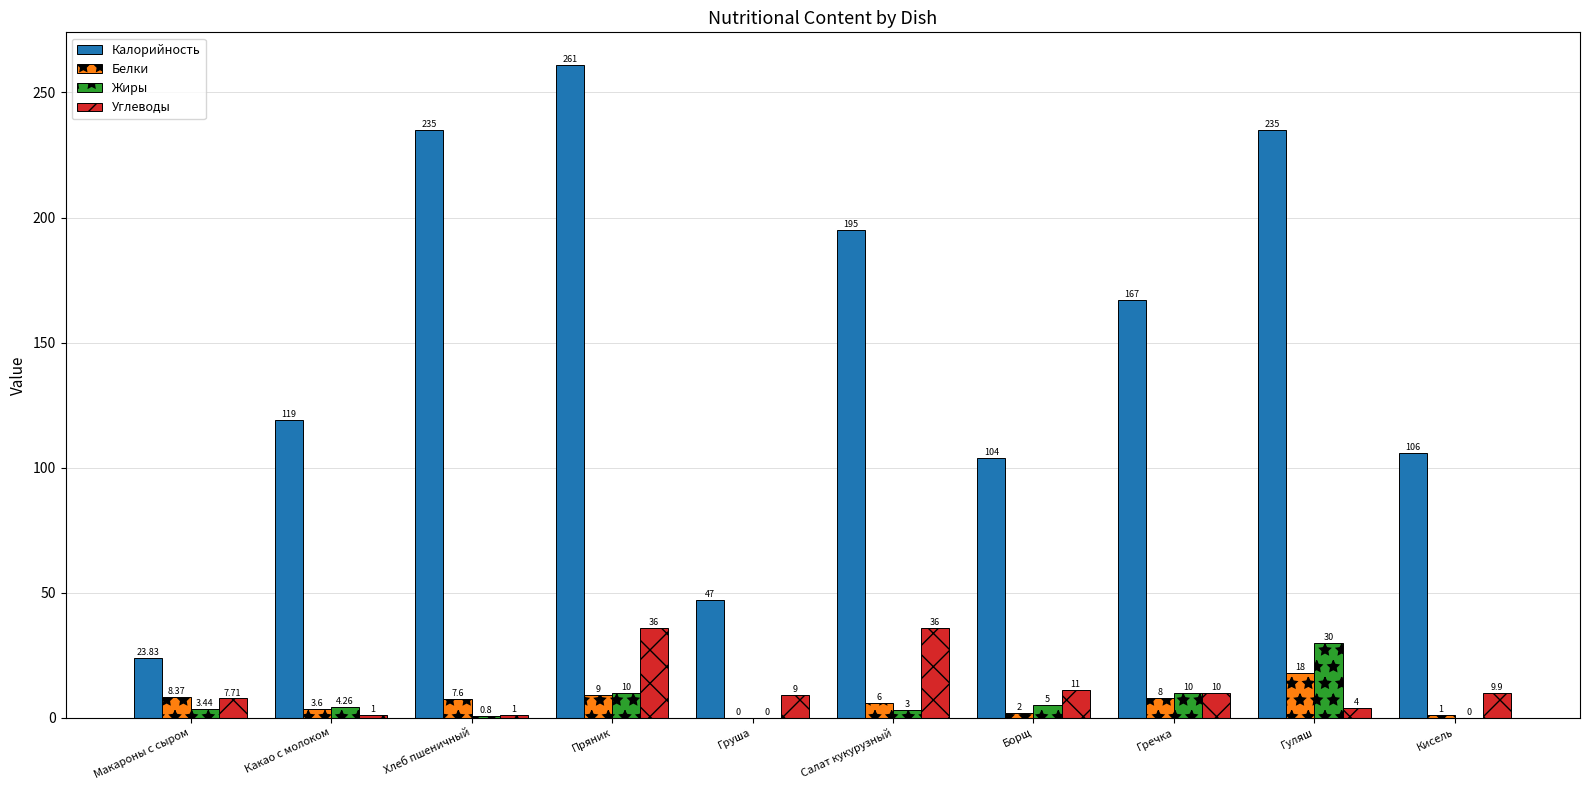

Between Борщ and Кисель, which series saw the biggest shift?

Жиры